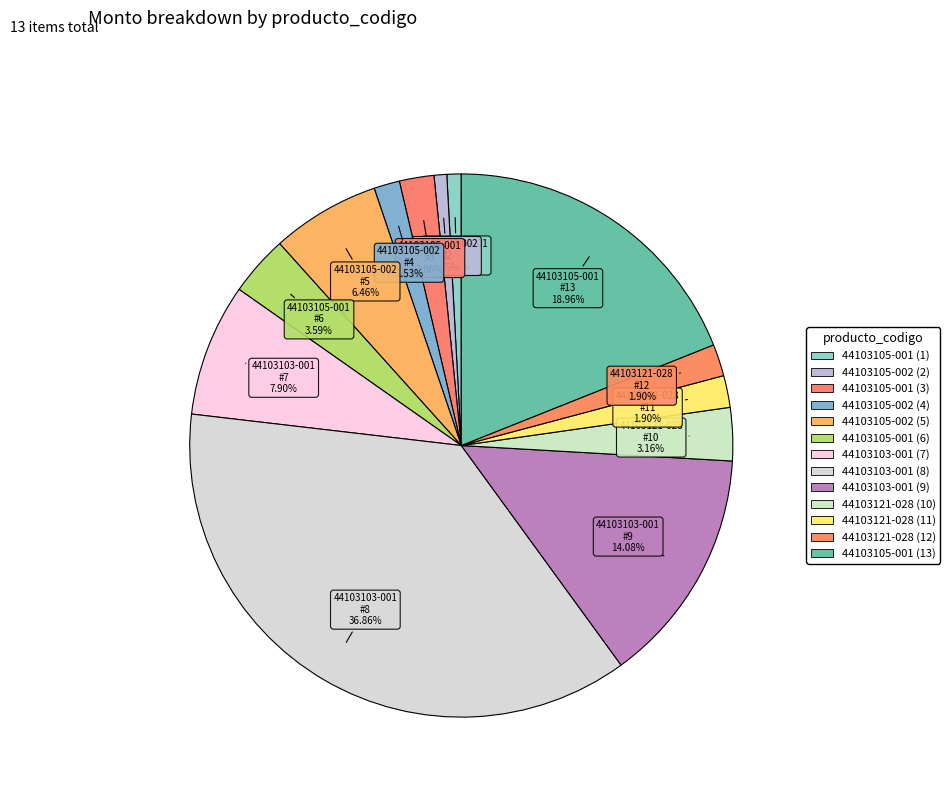

To the nearest percent, what is the difference between the 44103105-001 (3) and 44103105-002 (2) slice percentages?

1%